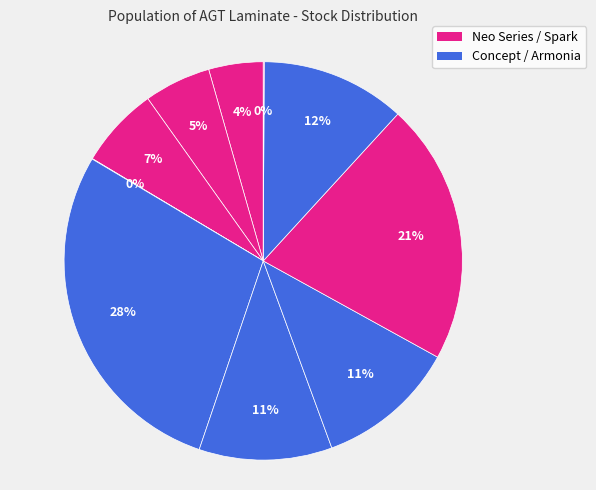

Does any single category account for the majority?

No